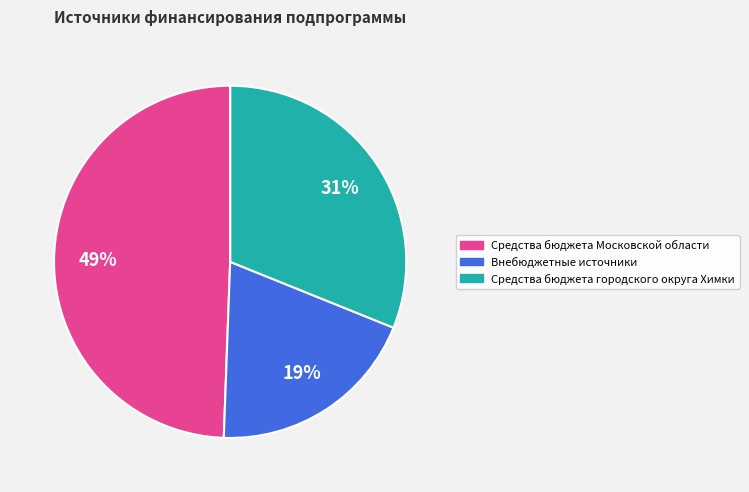

Is there a majority slice in this chart?

No